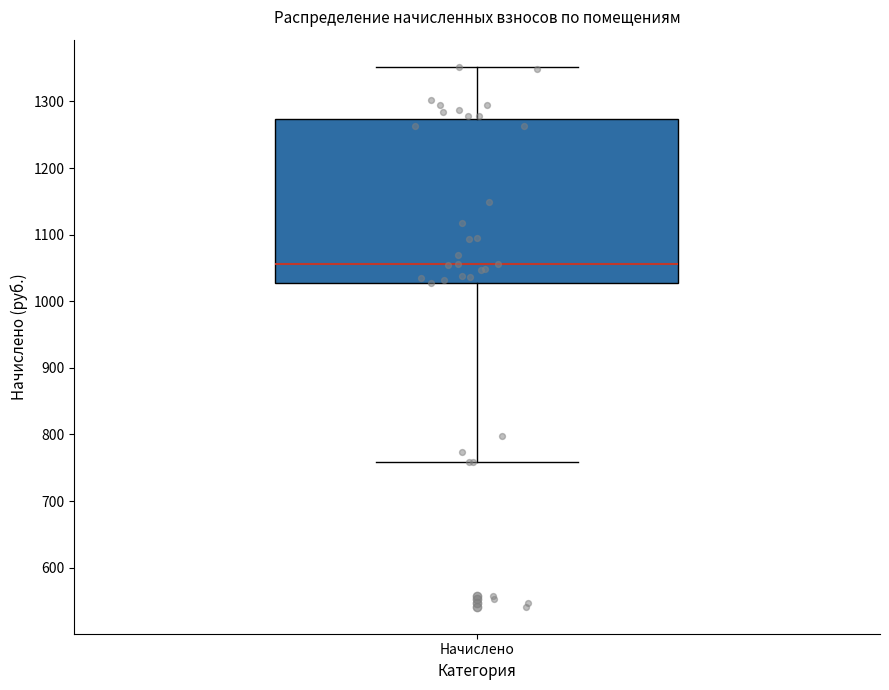

Where is the lower edge of the box for Начислено on the y-axis? The values are not printed on the chart, so give them approximately, as read against the axis.

1030